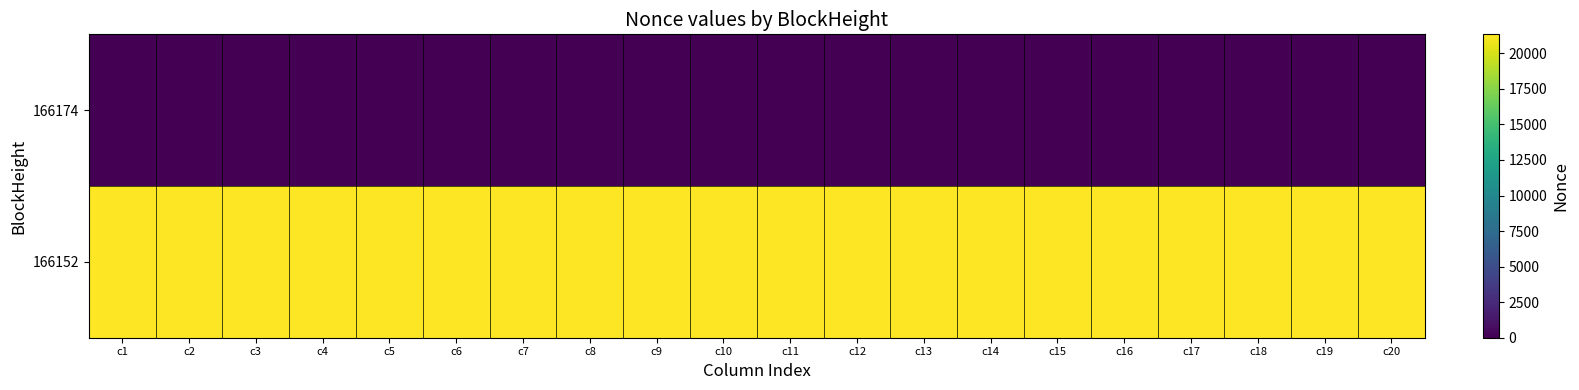

Reading left to right, what are all the values shown in this chart?

166174: c1=0	c2=0	c3=0	c4=0	c5=0	c6=0	c7=0	c8=0	c9=0	c10=0	c11=0	c12=0	c13=0	c14=0	c15=0	c16=0	c17=0	c18=0	c19=0	c20=0
166152: c1=21335	c2=21335	c3=21335	c4=21335	c5=21335	c6=21335	c7=21335	c8=21335	c9=21335	c10=21335	c11=21335	c12=21335	c13=21335	c14=21335	c15=21335	c16=21335	c17=21335	c18=21335	c19=21335	c20=21335